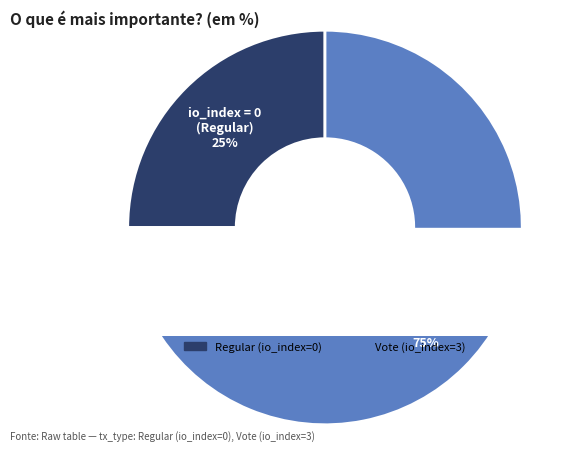

Does any single category account for the majority?

Yes